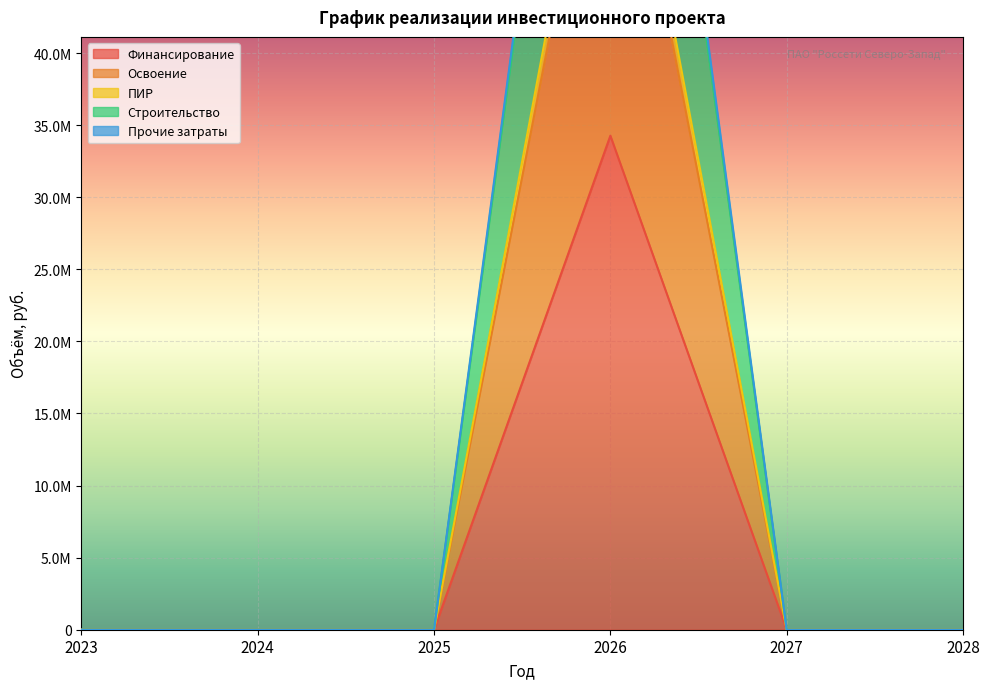

How many values in ПИР are above zero?

1